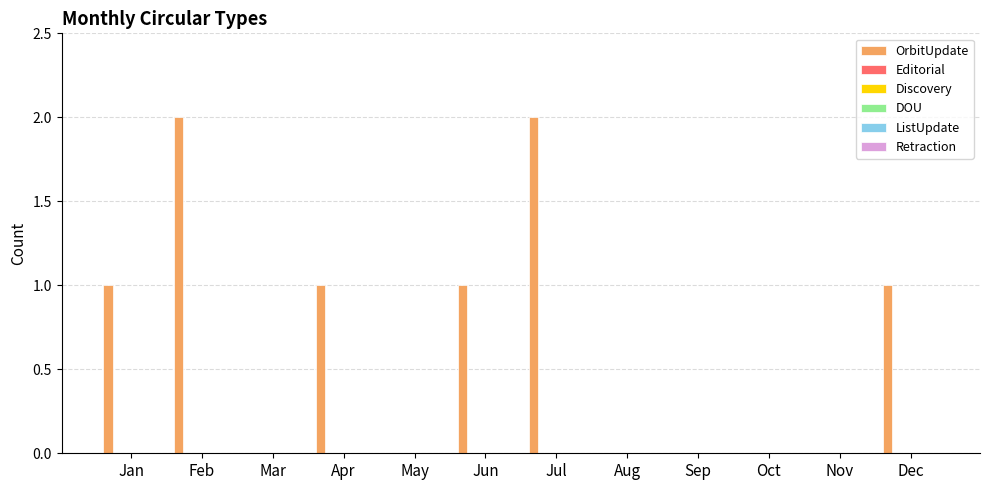

What is the sum of all values?

8